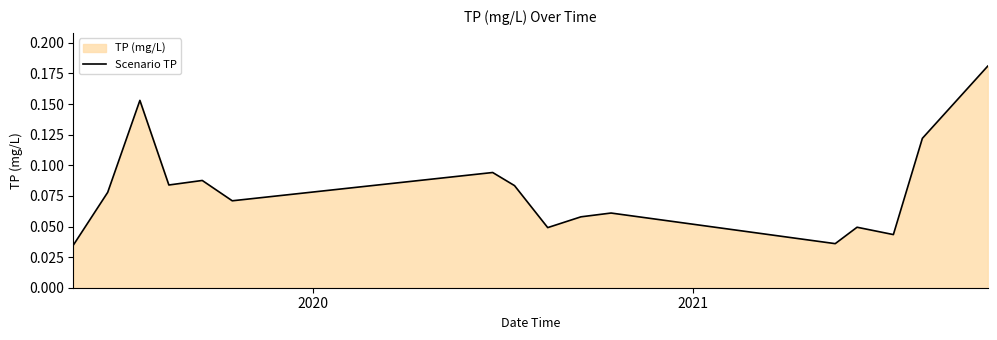

How many lines are shown in the chart?

1